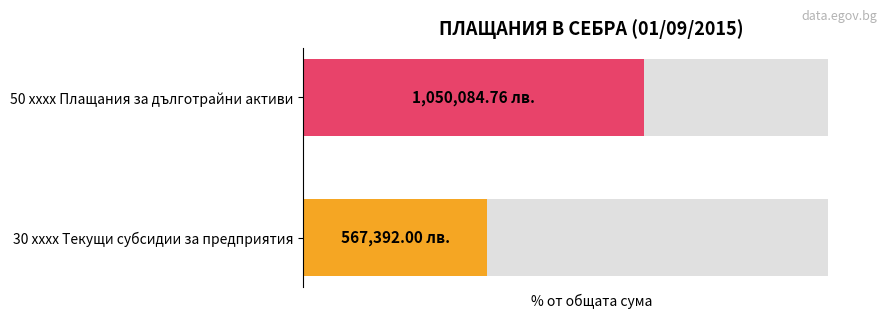

How many distinct data groups are displayed?

1